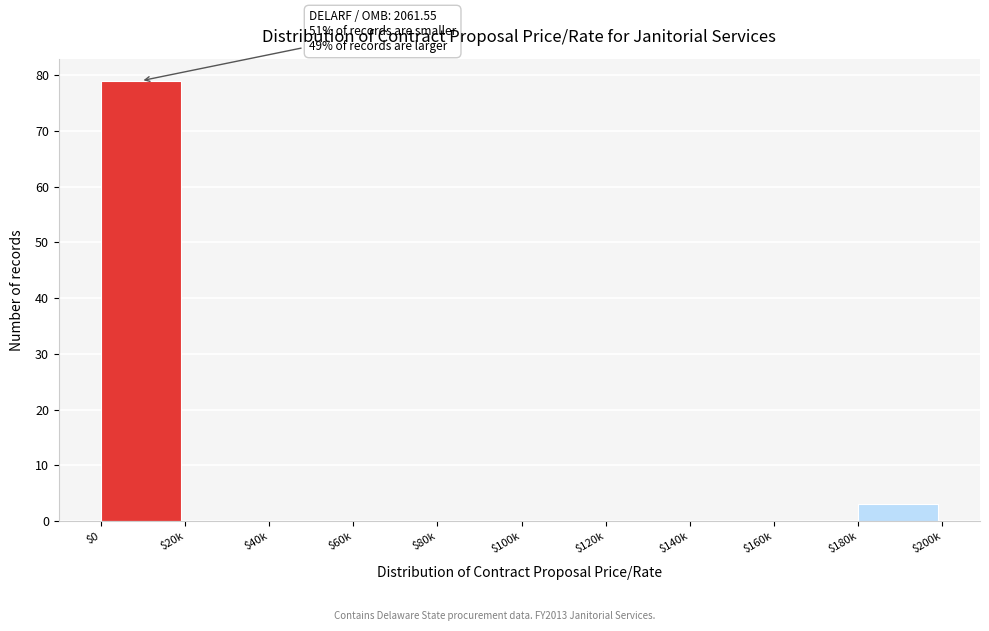

What is the sum of all values?

82